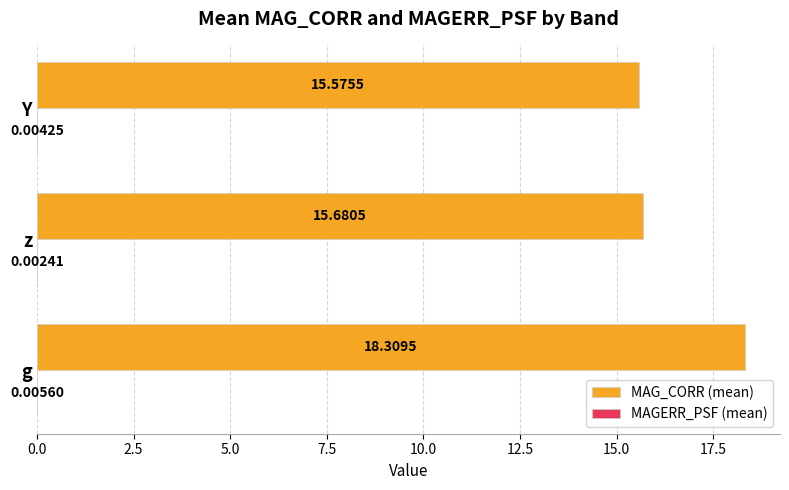

At which category is the sum across all series the highest?

g